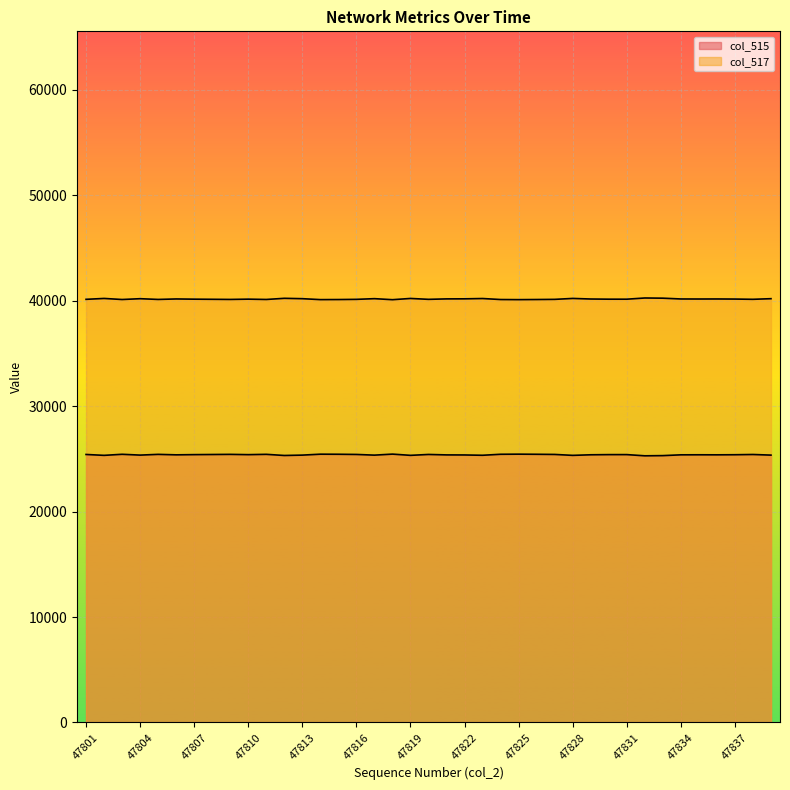

True or false: col_517 and col_515 intersect in this chart.

False